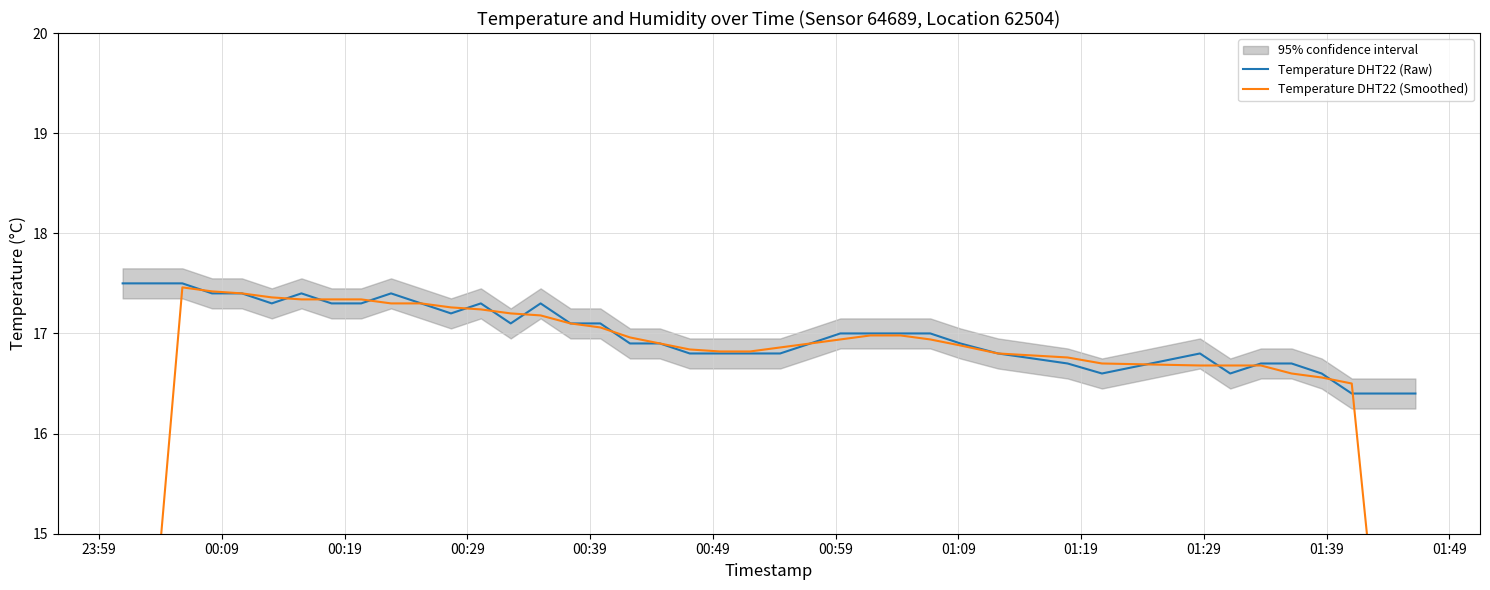

Reading left to right, transcribe all the data shown in this chart.

Temperature DHT22 (Raw): 17.5	17.5	17.5	17.4	17.4	17.3	17.4	17.3	17.3	17.4	17.3	17.2	17.3	17.1	17.3	17.1	17.1	16.9	16.9	16.8	16.8	16.8	16.8	16.9	17.0	17.0	17.0	17.0	16.9	16.8	16.7	16.6	16.8	16.6	16.7	16.7	16.6	16.4	16.4	16.4
Temperature DHT22 (Smoothed): 10.5	14.0	17.5	17.4	17.4	17.4	17.3	17.3	17.3	17.3	17.3	17.3	17.2	17.2	17.2	17.1	17.1	17.0	16.9	16.8	16.8	16.8	16.9	16.9	16.9	17.0	17.0	16.9	16.9	16.8	16.8	16.7	16.7	16.7	16.7	16.6	16.6	16.5	13.2	9.8